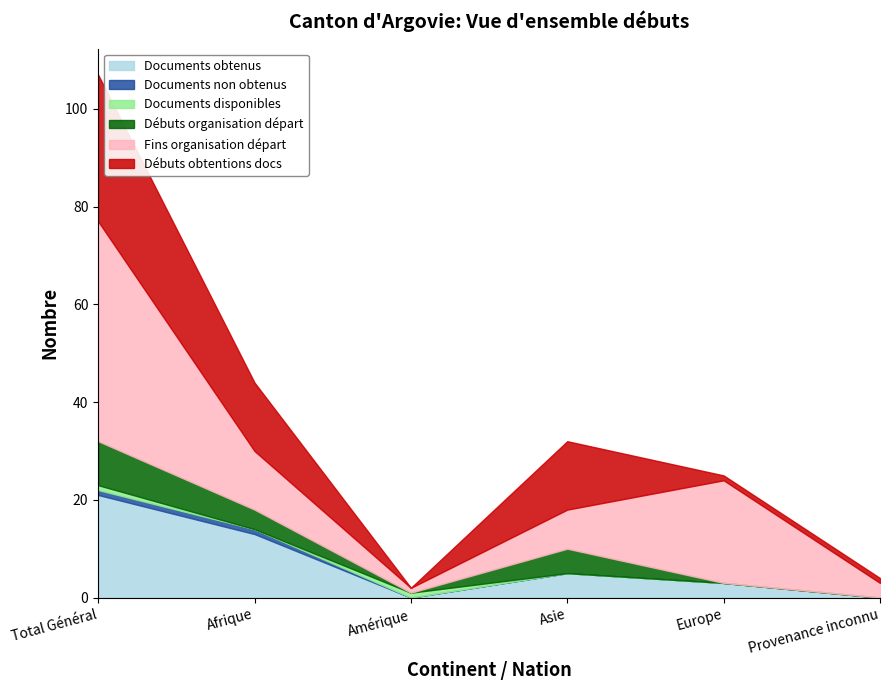

What is the approximate value of Débuts obtentions docs at Afrique, to the nearest 5?

15